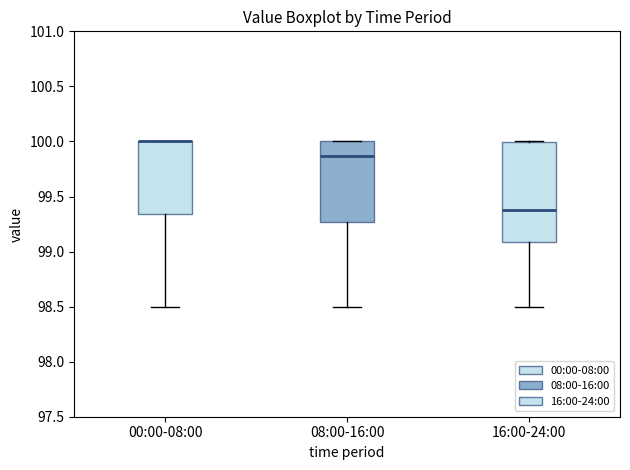

Reading left to right, read every box against the y-axis: the position of its median line, the range the box covers, and the ends of its whiskers. The values are not printed on the chart, so give them approximately, as read against the axis.

00:00-08:00: median 100.00 (drawn on the box's upper edge), box 99.35 to 100.00, whiskers 98.50 to 100.00
08:00-16:00: median 99.85, box 99.25 to 100.00, whiskers 98.50 to 100.00
16:00-24:00: median 99.40, box 99.10 to 100.00, whiskers 98.50 to 100.00